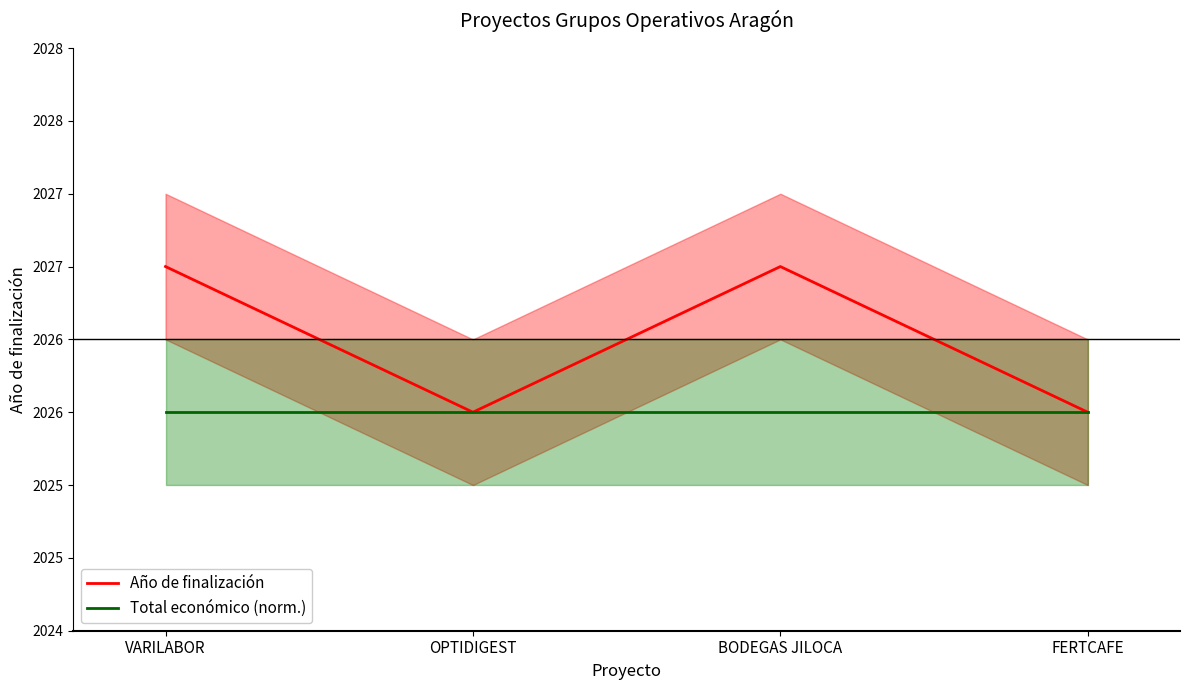

Reading left to right, extract all data points from this chart.

Año de finalización: VARILABOR=2027	OPTIDIGEST=2026	BODEGAS JILOCA=2027	FERTCAFE=2026
Total económico (norm.): VARILABOR=2026	OPTIDIGEST=2026	BODEGAS JILOCA=2026	FERTCAFE=2026